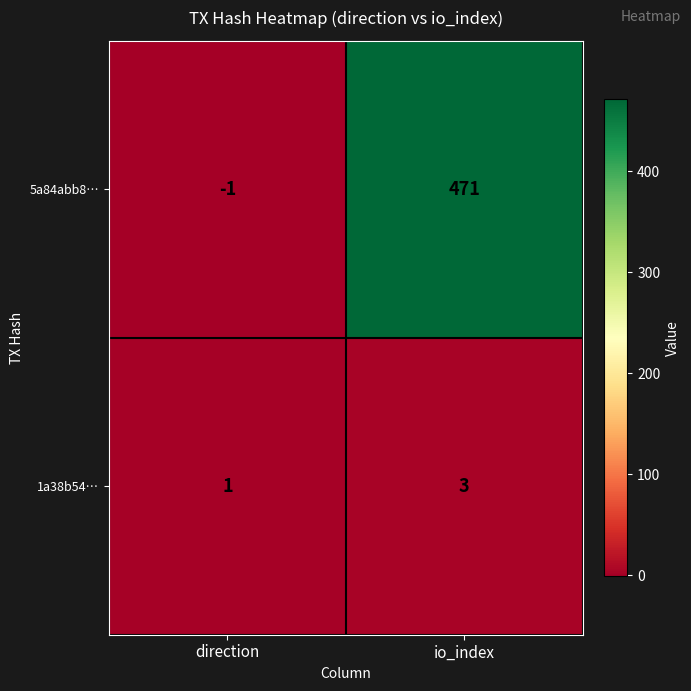

What is the spread (max minus min) of values at direction?

2